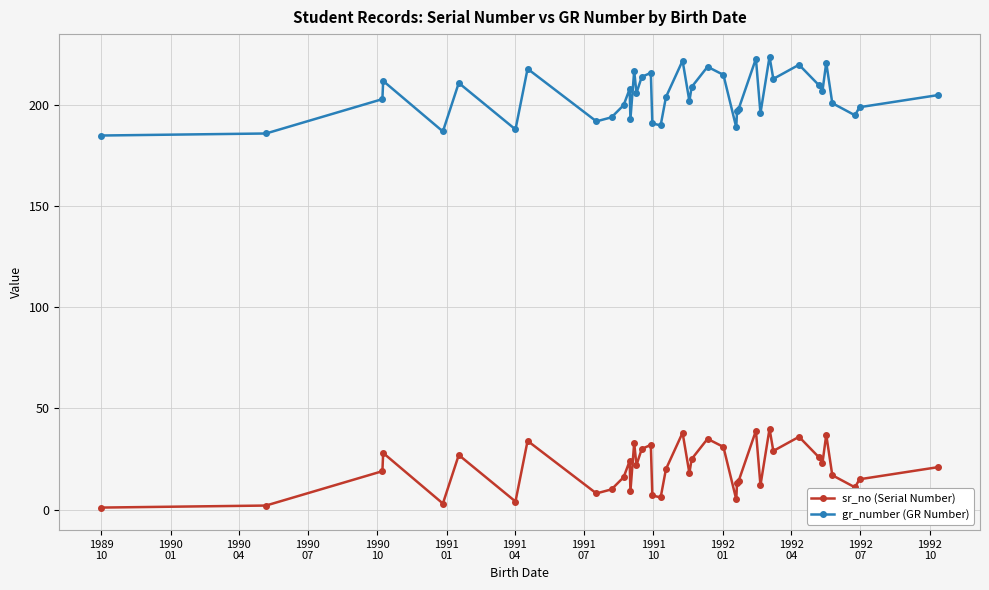

True or false: sr_no (Serial Number) and gr_number (GR Number) cross at least once.

False